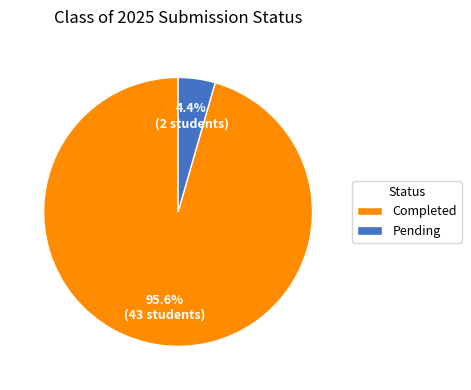

Which slice represents more than half of the pie?

Completed